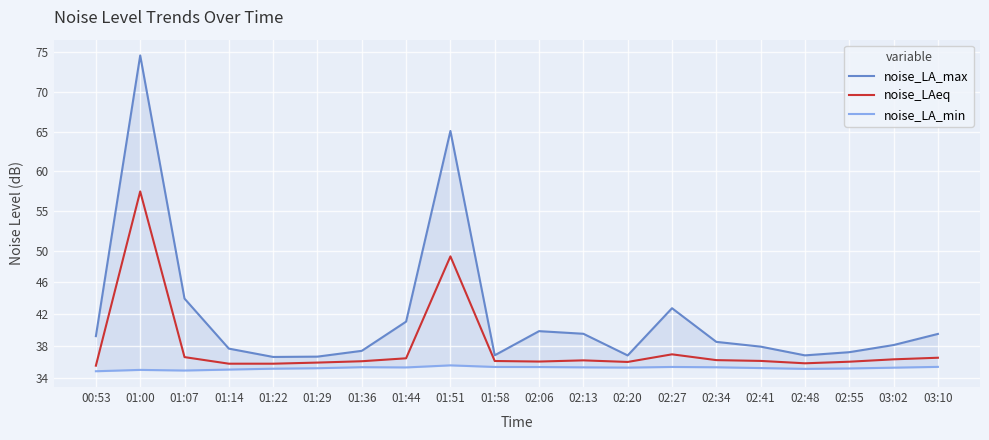

What is the lowest value of the noise_LA_max series?

36.6